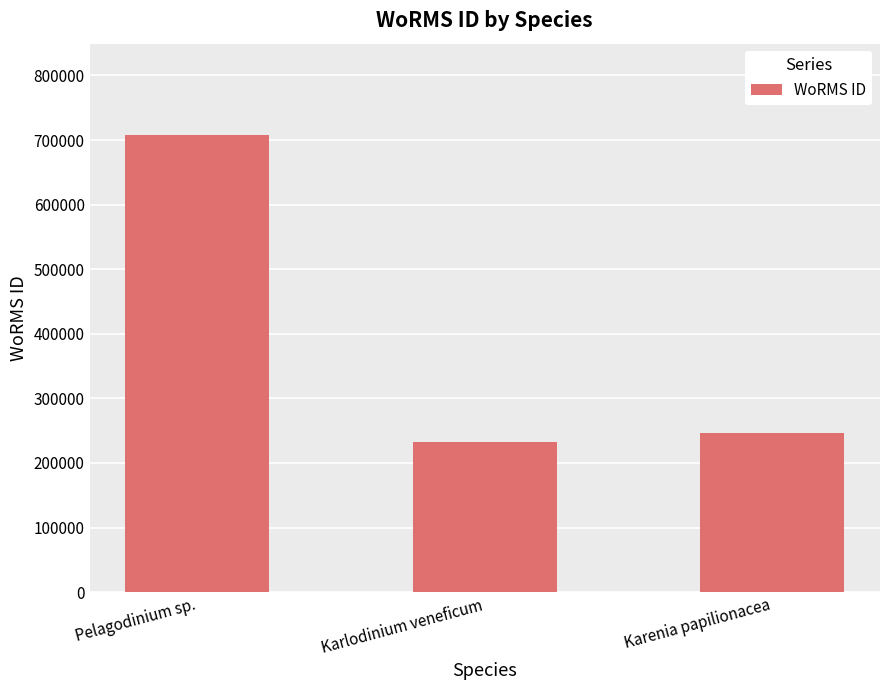

What is the greatest value displayed?

707630